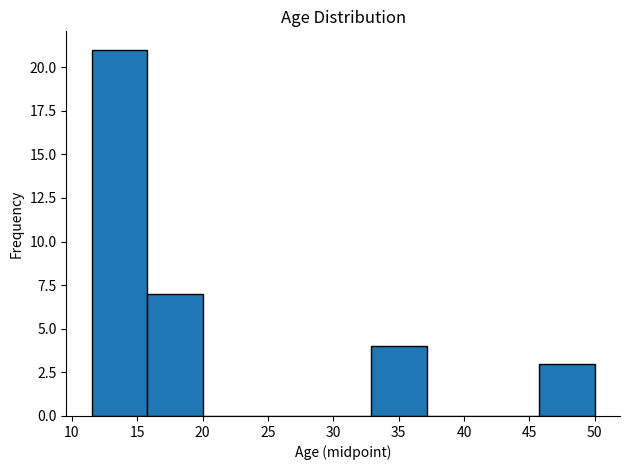

How tall is the bar that spans 45.5 to 50.0 on the x-axis? Neither the bar edges nor the heights are printed on the chart, so give them approximately, as read against the axes.

3